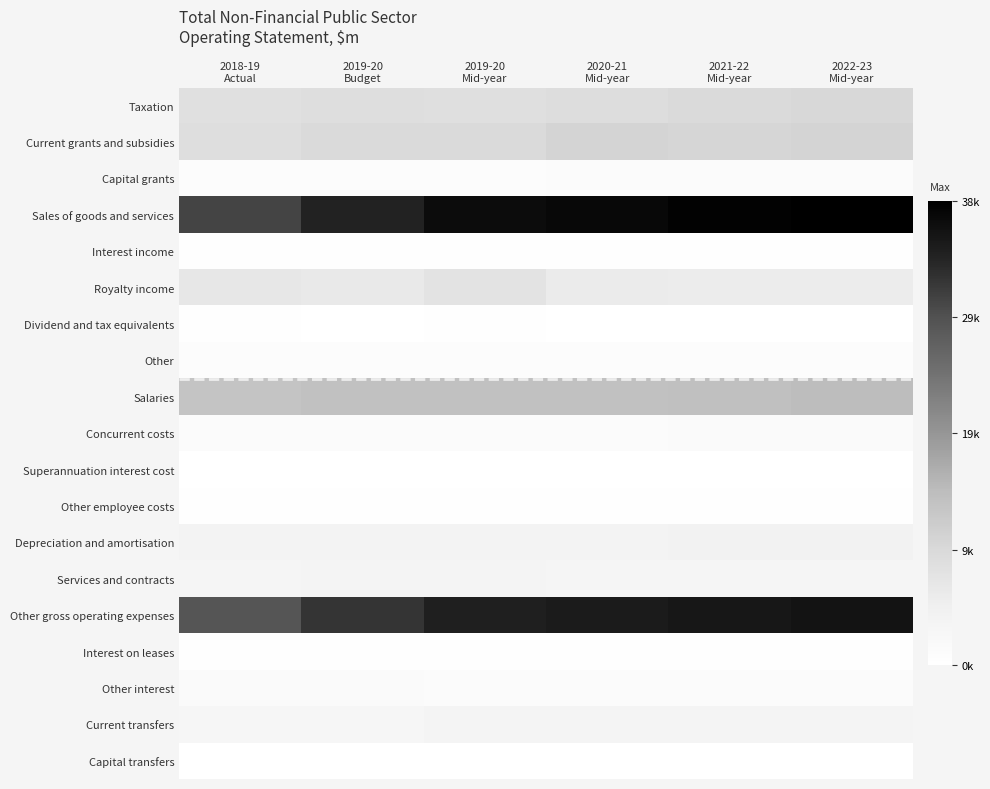

Rank the series by their maximum value, from lowest to highest.

Superannuation interest cost, Capital transfers, Interest on leases, Interest income, Other employee costs, Dividend and tax equivalents, Other, Capital grants, Other interest, Concurrent costs, Services and contracts, Current transfers, Depreciation and amortisation, Royalty income, Taxation, Current grants and subsidies, Salaries, Other gross operating expenses, Sales of goods and services